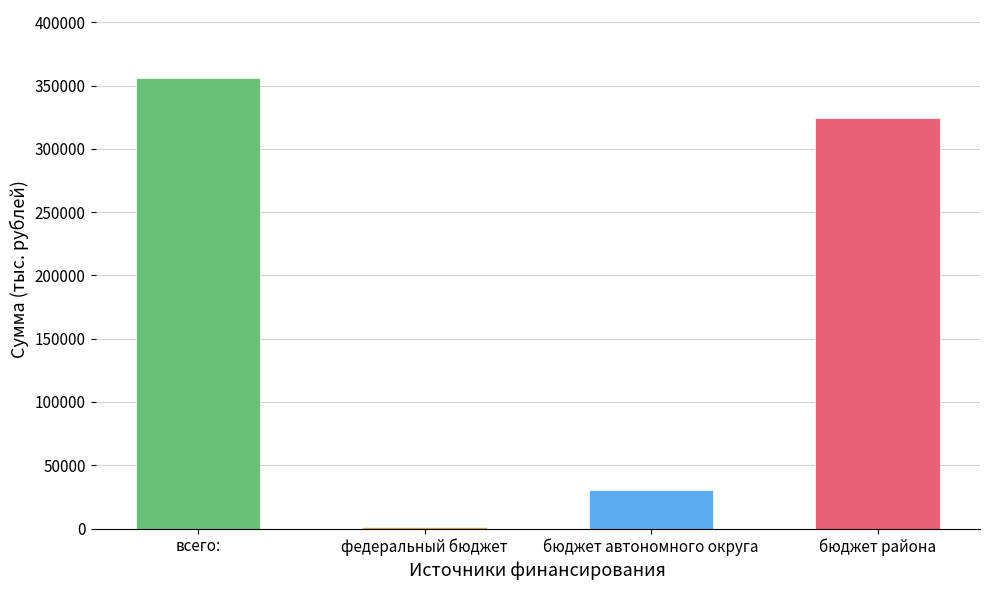

Approximately how many times larger is the value at бюджет автономного округа compared to всего:?

0.1